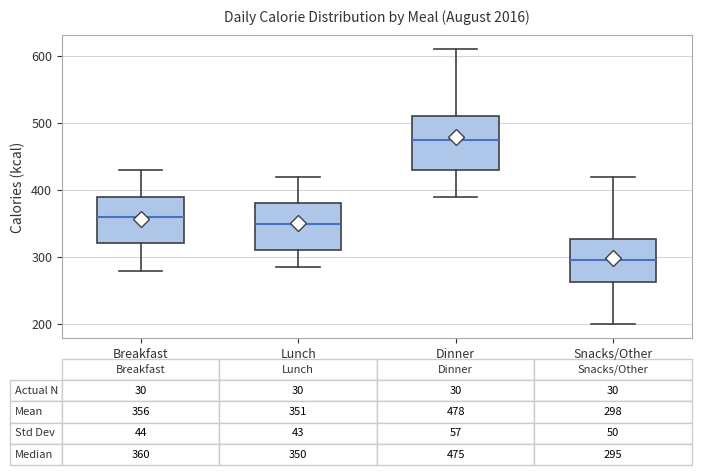

Which box has the highest median line?

Dinner